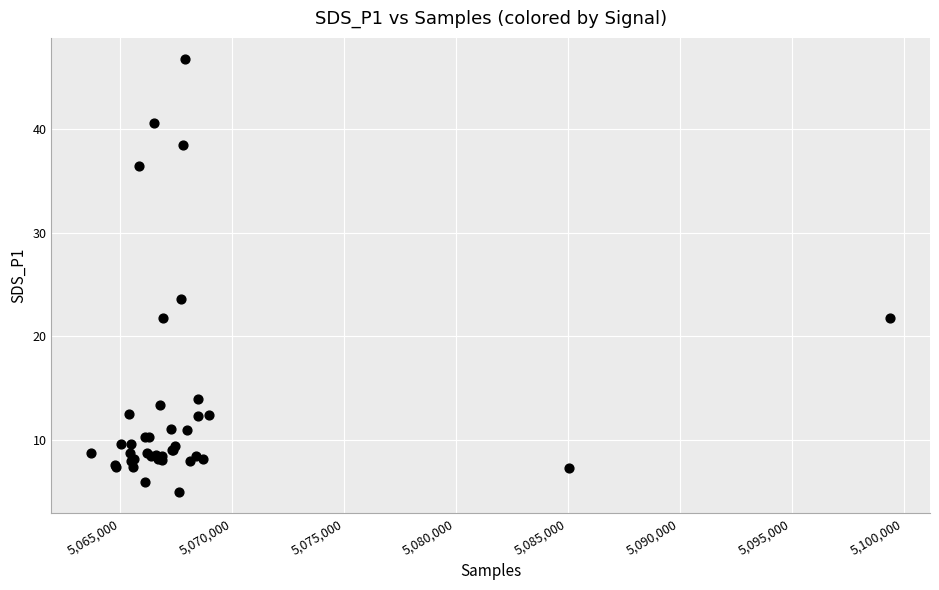

What Y value in the scatter plot is closest to 25?

23.6